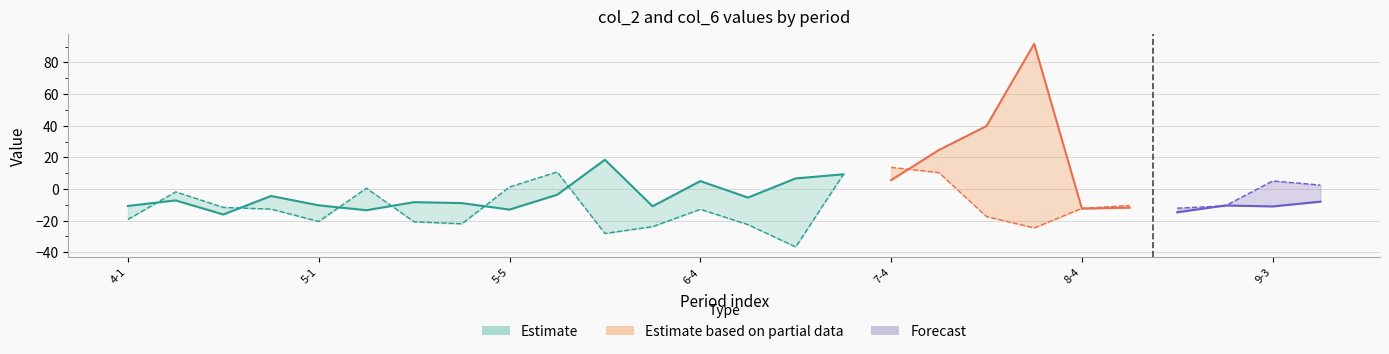

True or false: col_6_left has more than 2 points higher than both neighbors.

True